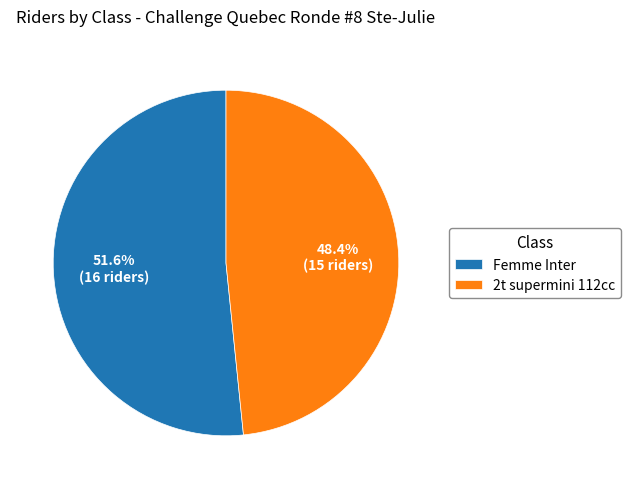

Which slice represents more than half of the pie?

Femme Inter